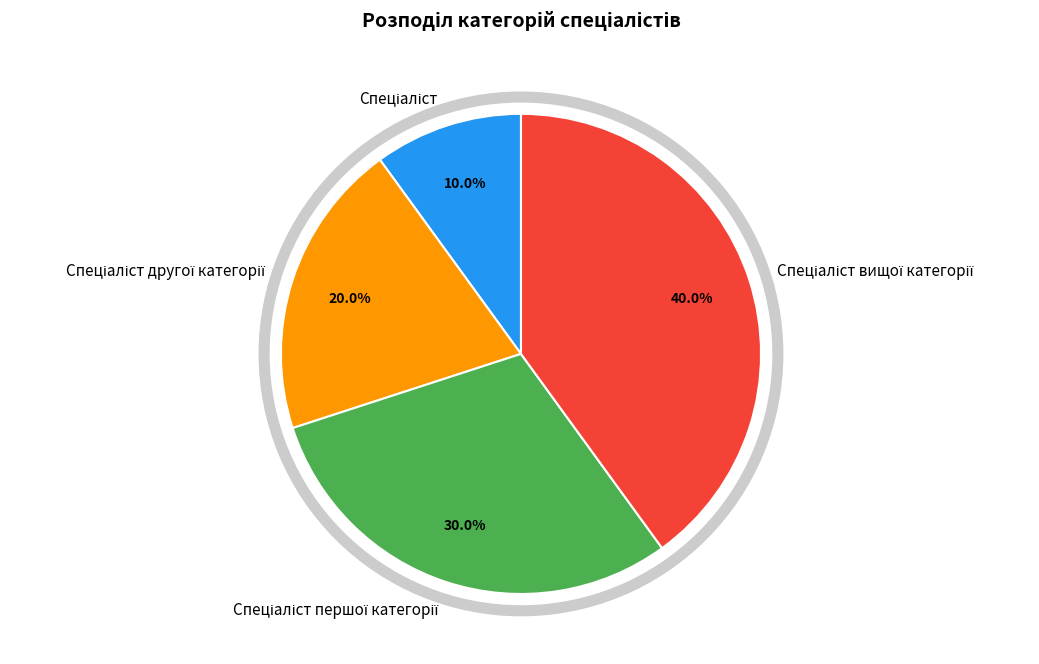

Does any single category account for the majority?

No